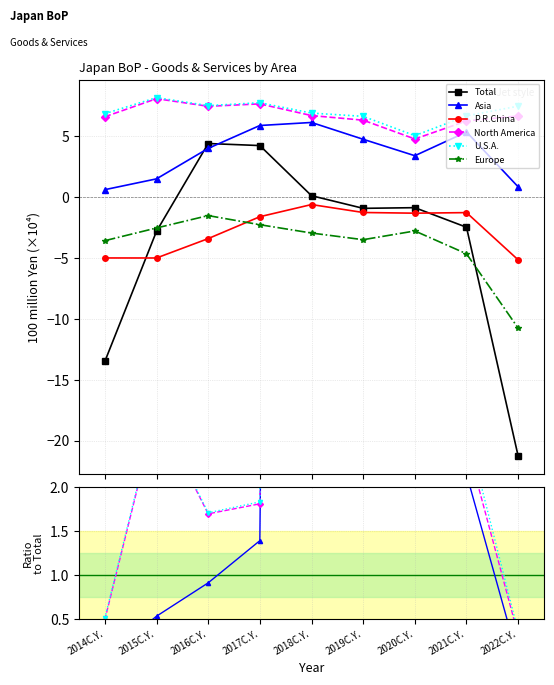

True or false: North America and Europe cross at least once.

False